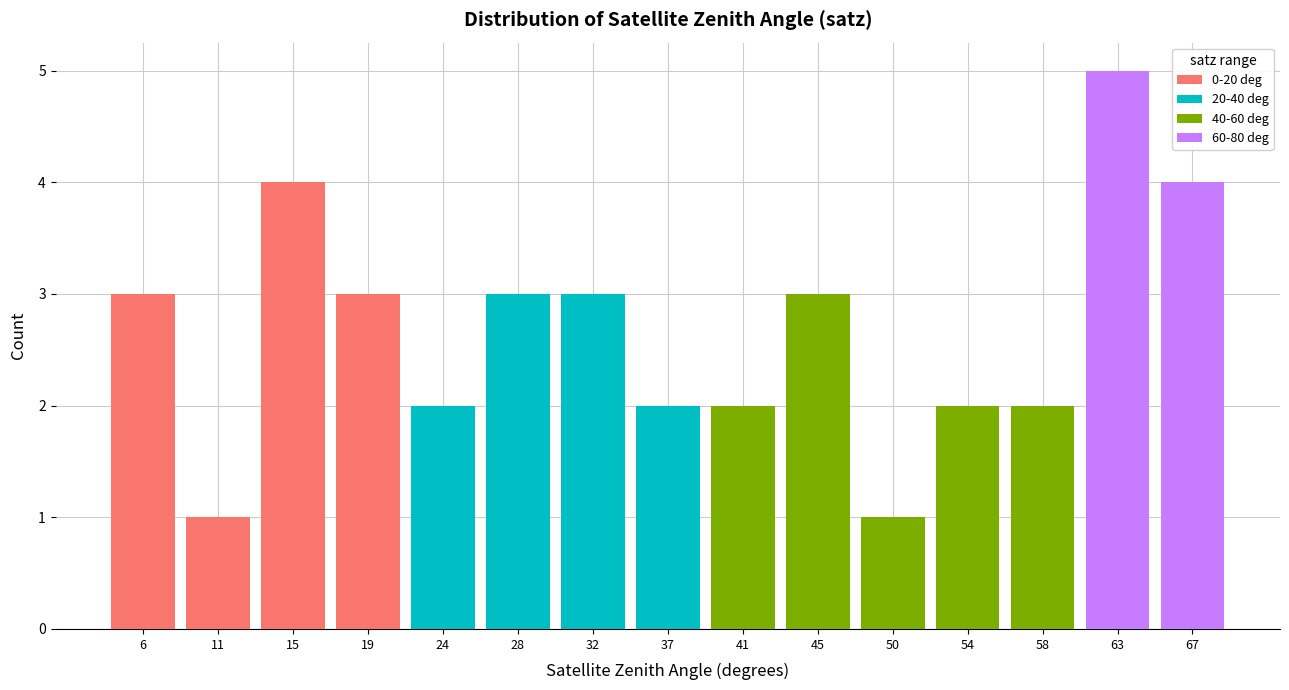

What is the total value across all series at 67?

4